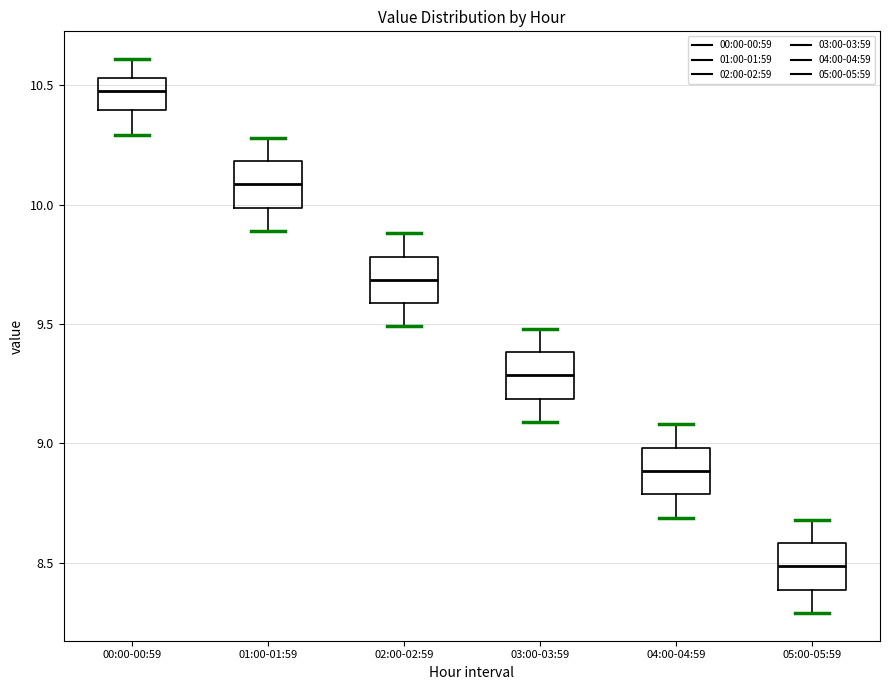

Reading left to right, read every box against the y-axis: the position of its median line, the range the box covers, and the ends of its whiskers. The values are not printed on the chart, so give them approximately, as read against the axis.

00:00-00:59: median 10.50, box 10.40 to 10.55, whiskers 10.30 to 10.60
01:00-01:59: median 10.10, box 10.00 to 10.20, whiskers 9.90 to 10.30
02:00-02:59: median 9.70, box 9.60 to 9.80, whiskers 9.50 to 9.90
03:00-03:59: median 9.30, box 9.20 to 9.40, whiskers 9.10 to 9.50
04:00-04:59: median 8.90, box 8.80 to 9.00, whiskers 8.70 to 9.10
05:00-05:59: median 8.50, box 8.40 to 8.60, whiskers 8.30 to 8.70